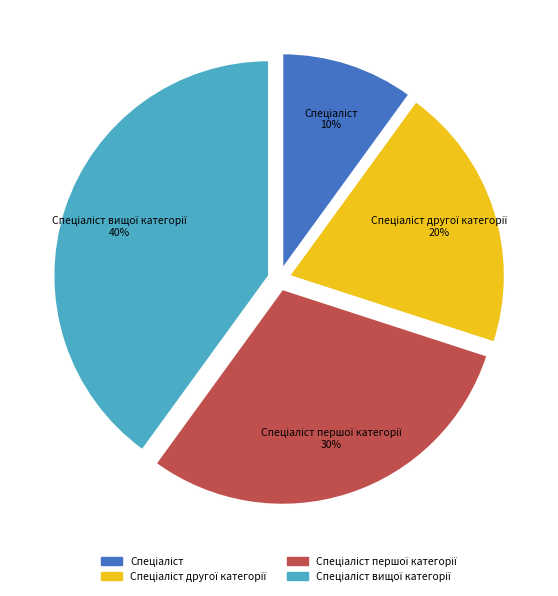

To the nearest percent, what is the difference between the largest and smallest slice percentages?

30%